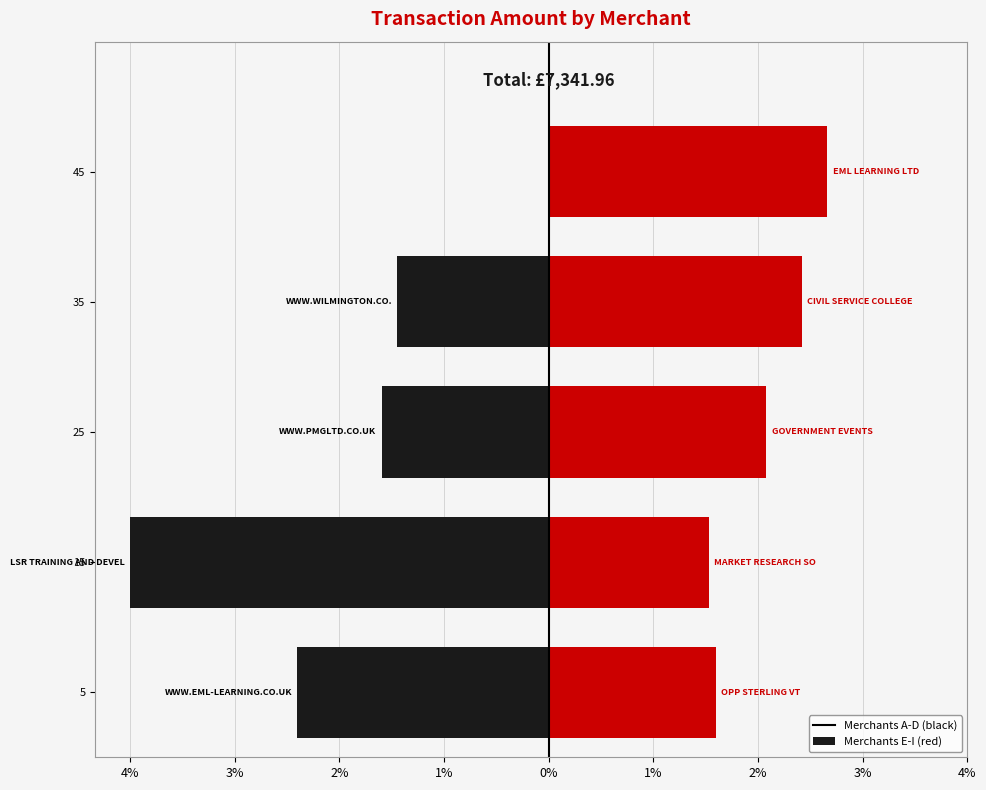

True or false: WWW.EML-LEARNING.CO.UK has a value of -0.3 at 35.

False